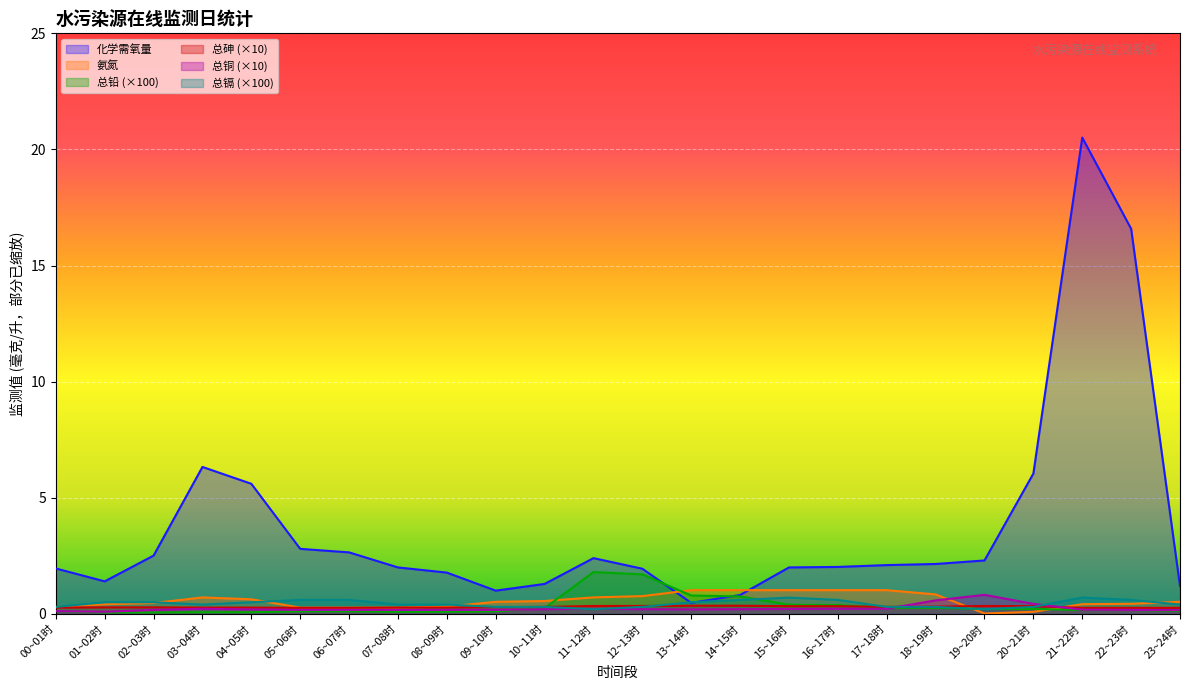

At which category does 总铜 reach its first local peak?

03~04时